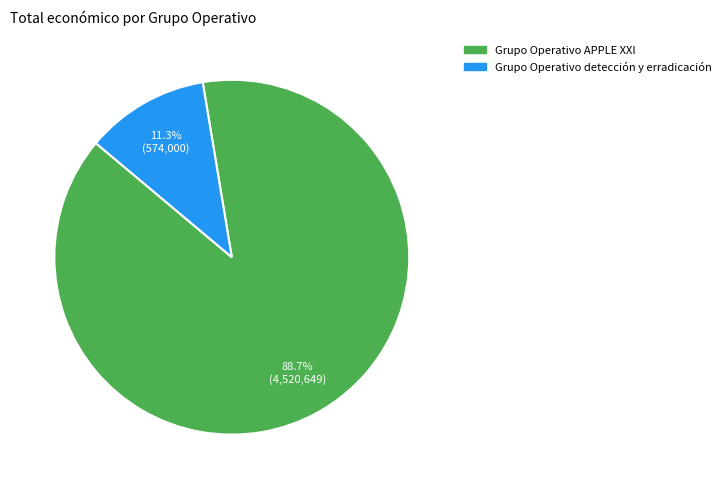

True or false: Grupo Operativo APPLE XXI accounts for 83% of the total.

False